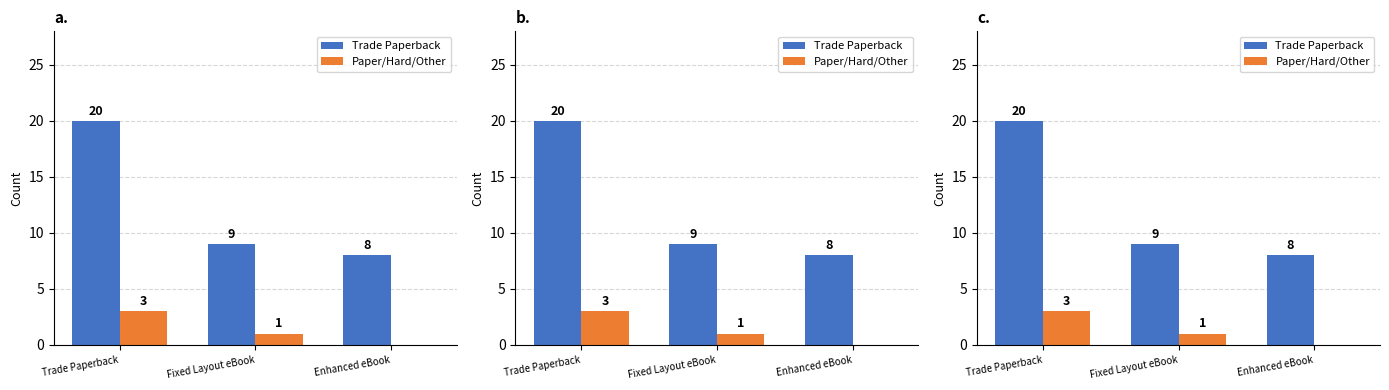

List the series in order of their overall mean, lowest first.

Paper/Hard/Other, Trade Paperback